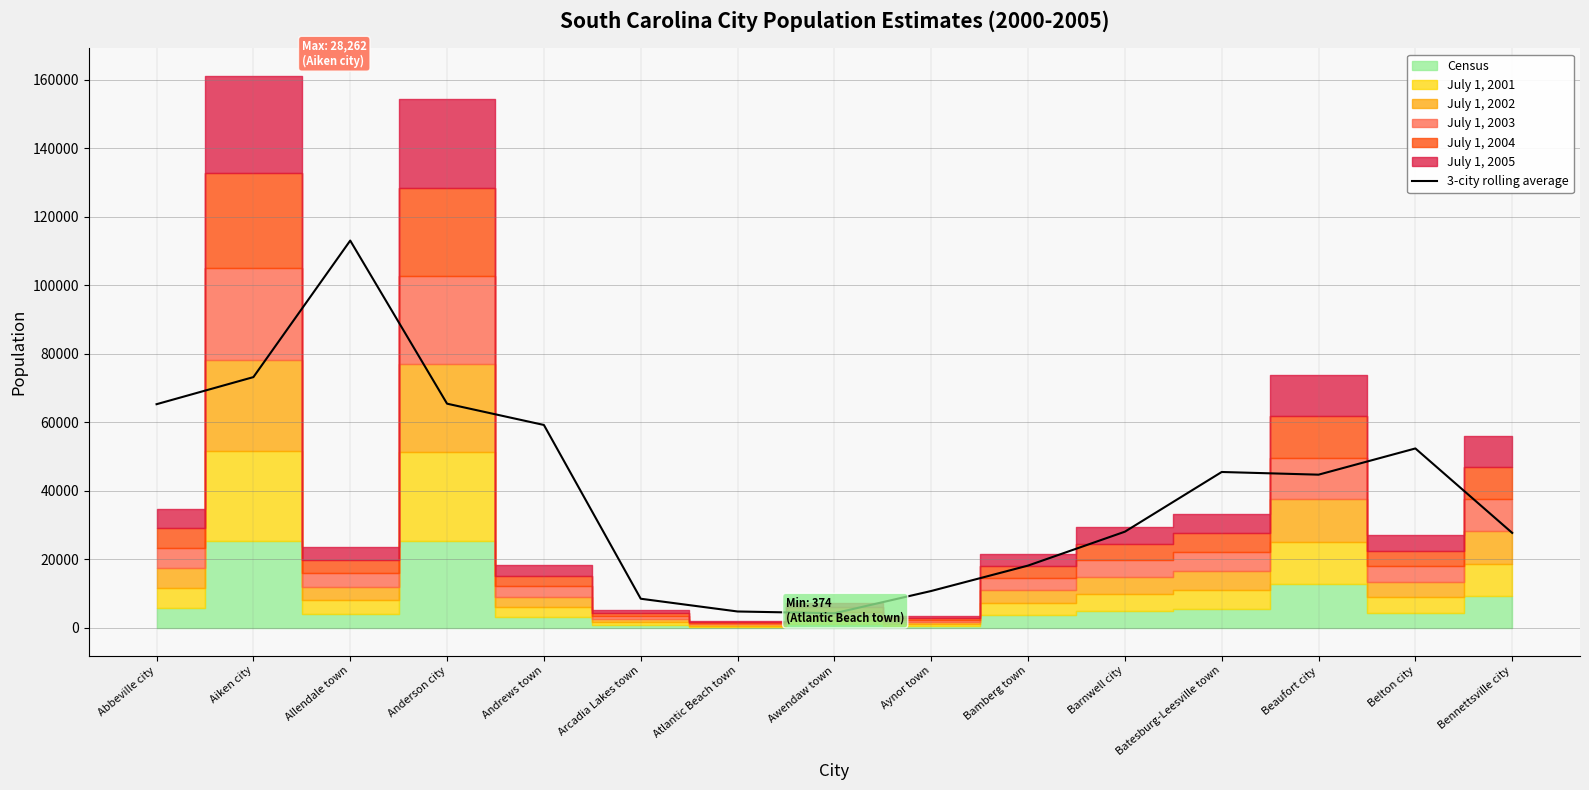

Read the value at Andrews town.

59255.0